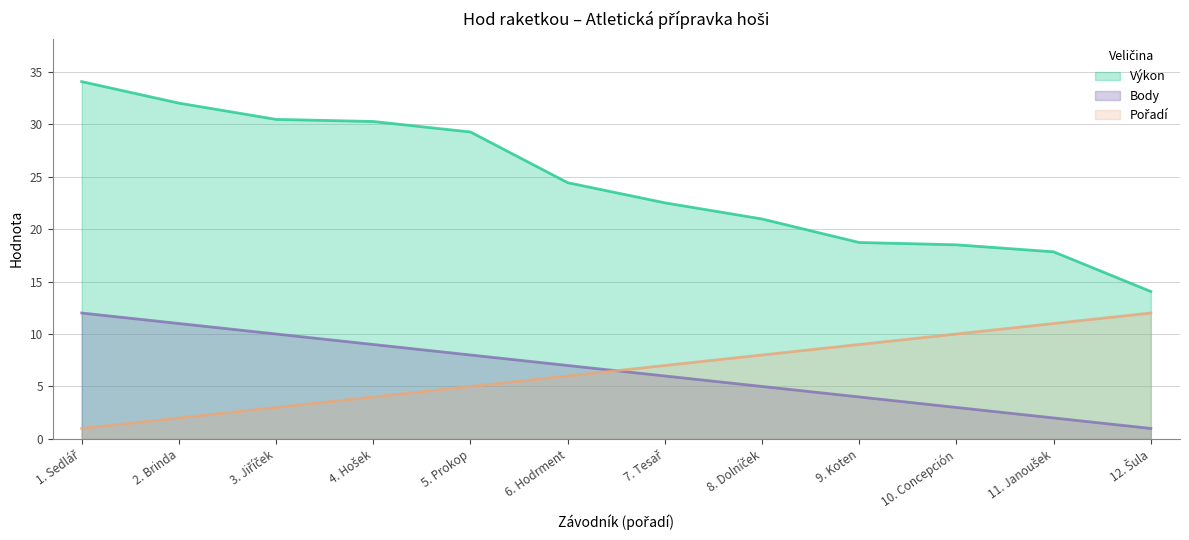

How many distinct data groups are displayed?

3